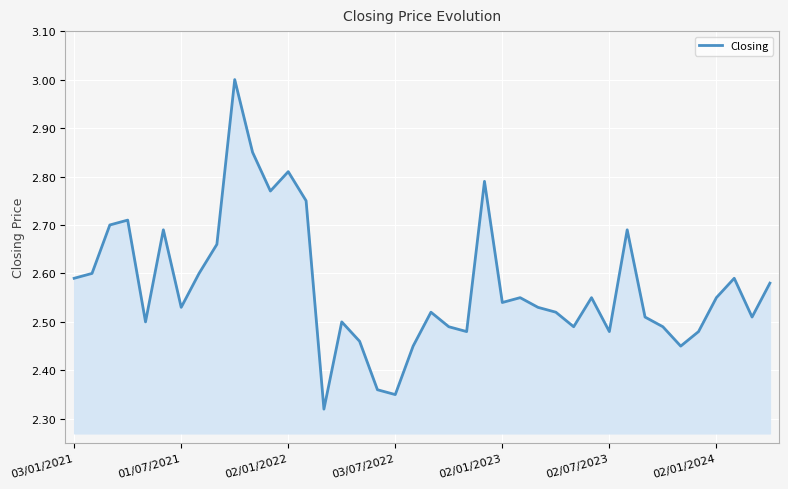

What is the difference between the maximum and minimum values?

0.7